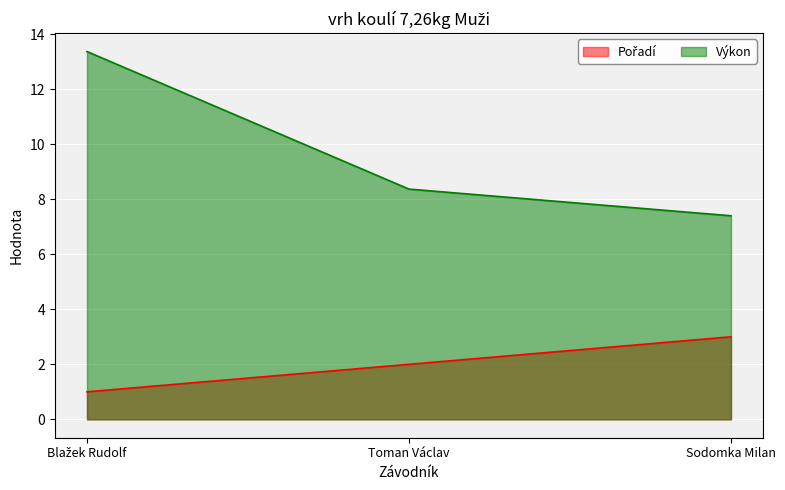

What are all the series names shown in the legend?

Pořadí, Výkon